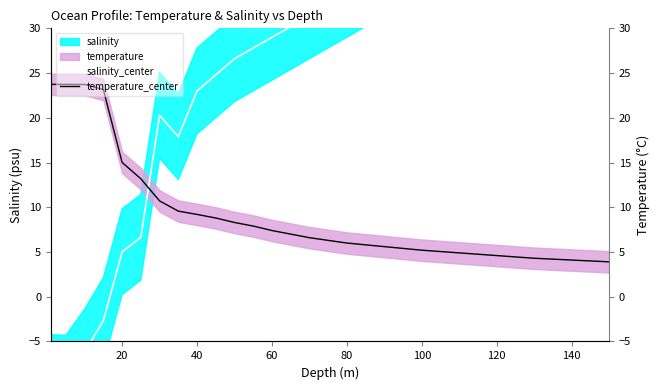

True or false: salinity_center has a value of -1.6 at 40.

False